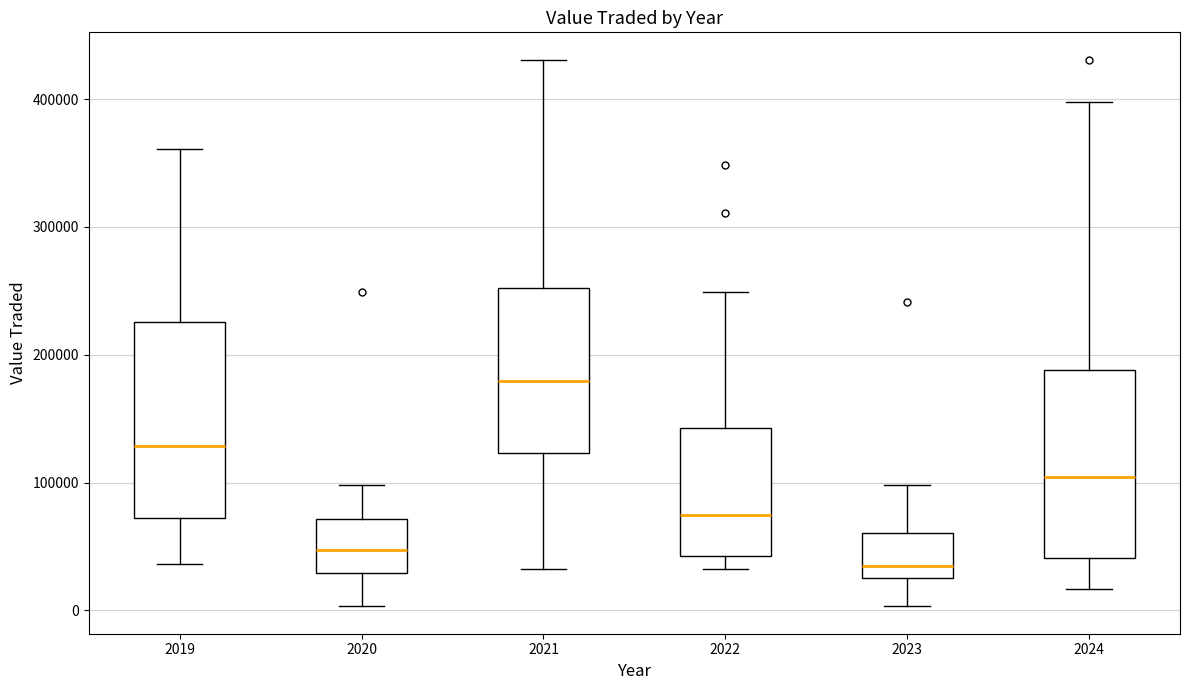

Reading left to right, transcribe this box plot: for each box, give where its median line is, the range the box spans, and where its two whiskers end, as read against the y-axis. The values are not printed on the chart, so give them approximately, as read against the axis.

2019: median 130000, box 70000 to 230000, whiskers 40000 to 360000
2020: median 50000, box 30000 to 70000, whiskers 0 to 100000
2021: median 180000, box 120000 to 250000, whiskers 30000 to 430000
2022: median 70000, box 40000 to 140000, whiskers 30000 to 250000
2023: median 30000 (just above the box's lower edge), box 30000 to 60000, whiskers 0 to 100000
2024: median 100000, box 40000 to 190000, whiskers 20000 to 400000